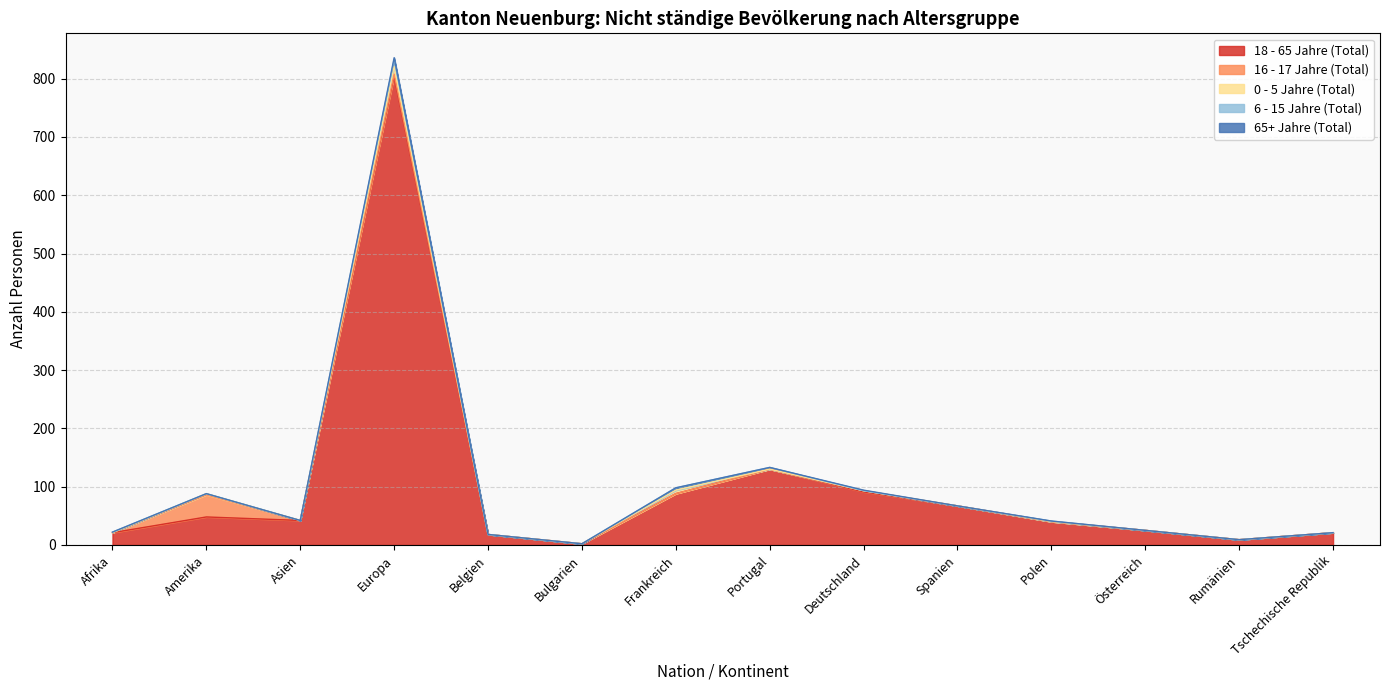

At Polen, list the series in order from largest to smallest.

18 - 65 Jahre (Total), 6 - 15 Jahre (Total), 16 - 17 Jahre (Total), 0 - 5 Jahre (Total), 65+ Jahre (Total)